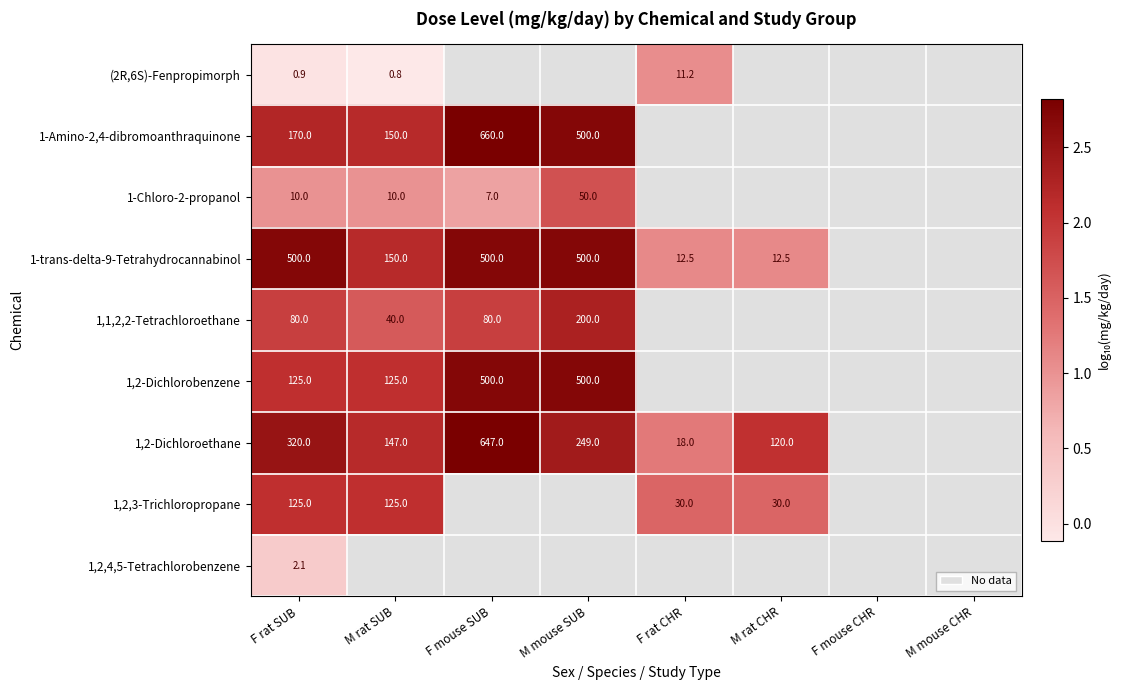

Where is (2R,6S)-Fenpropimorph nearest to the value 0?

F rat SUB